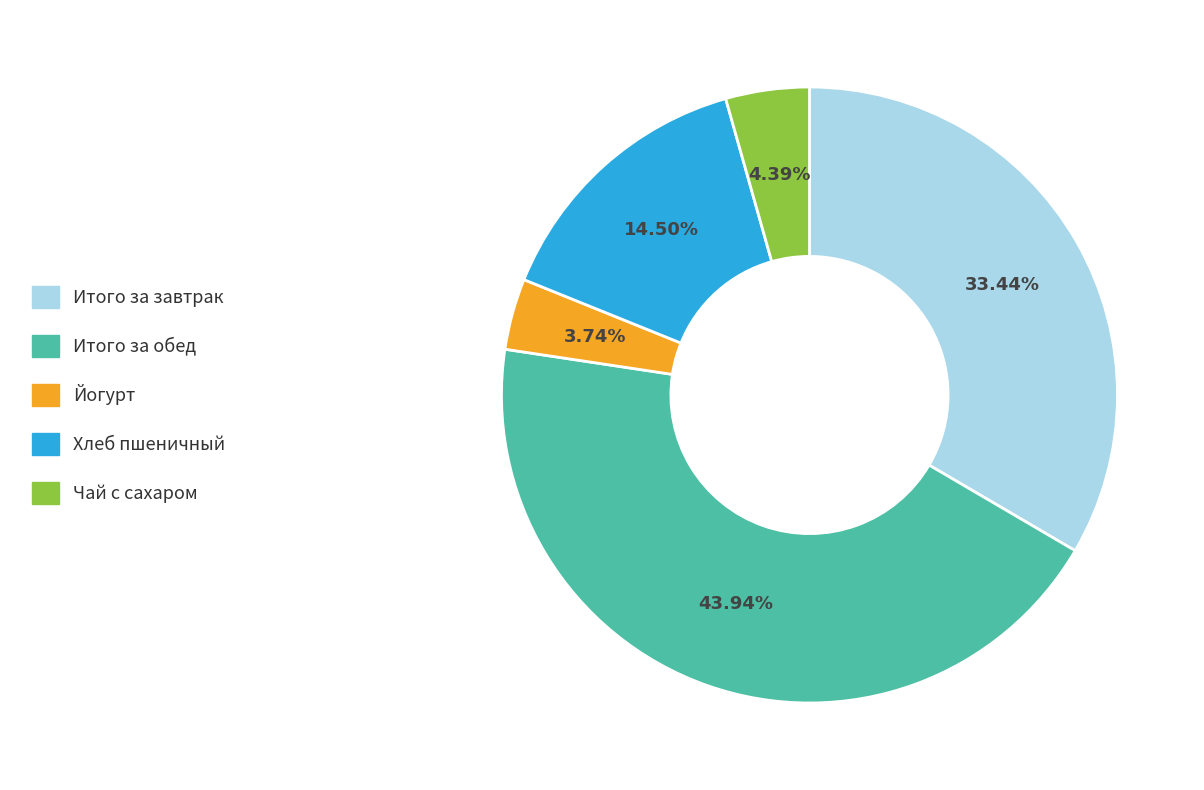

What percentage is NOT represented by Итого за обед?

56.1%